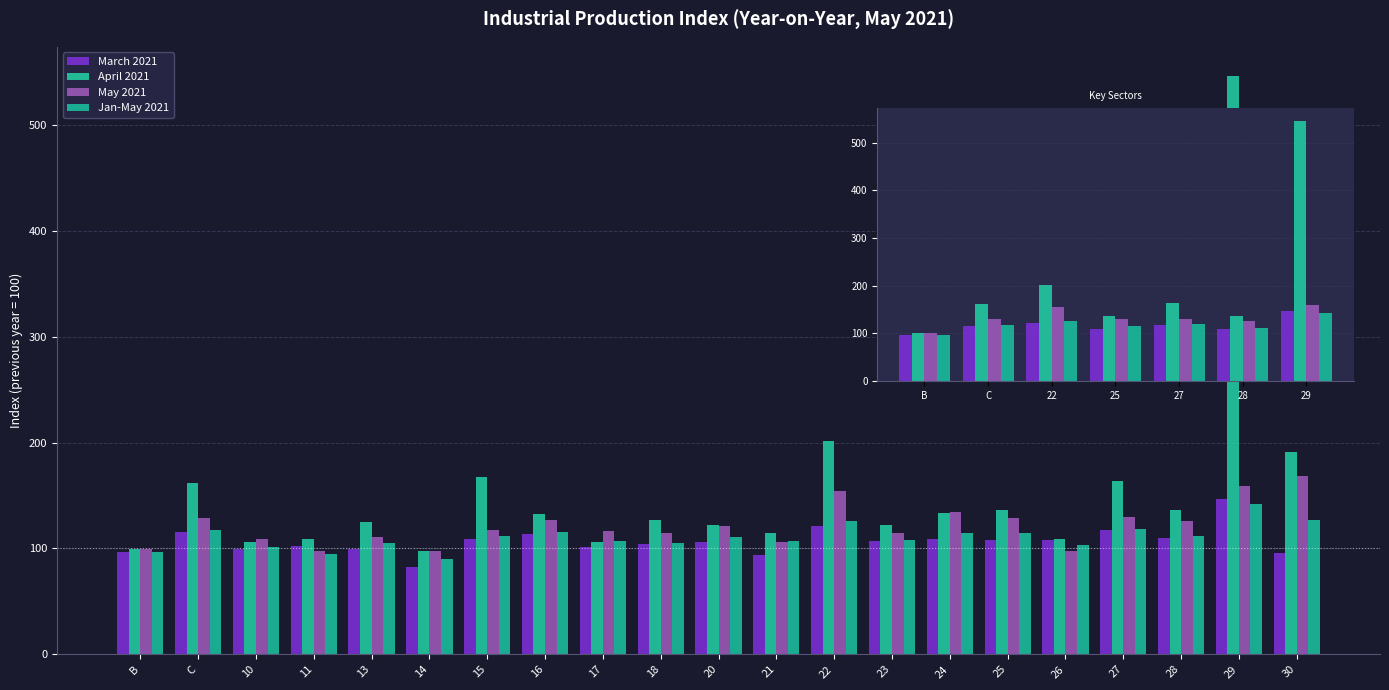

What is the difference between the highest and lowest values at 16?

18.9